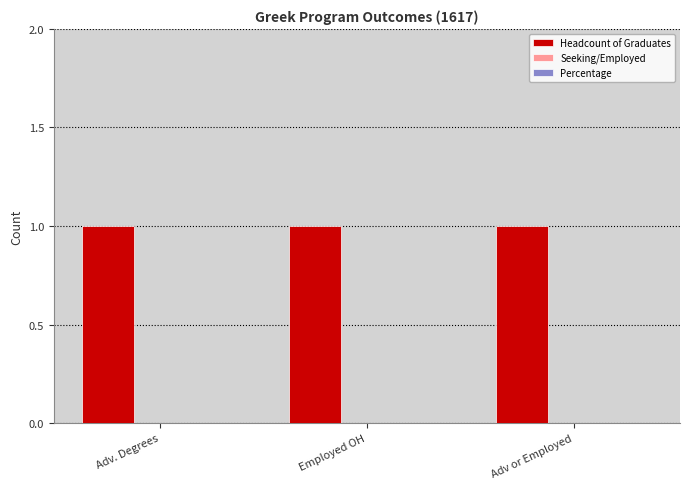

Reading left to right, extract all data points from this chart.

Headcount of Graduates: Adv. Degrees=1	Employed OH=1	Adv or Employed=1
Seeking/Employed: Adv. Degrees=0	Employed OH=0	Adv or Employed=0
Percentage: Adv. Degrees=0	Employed OH=0	Adv or Employed=0